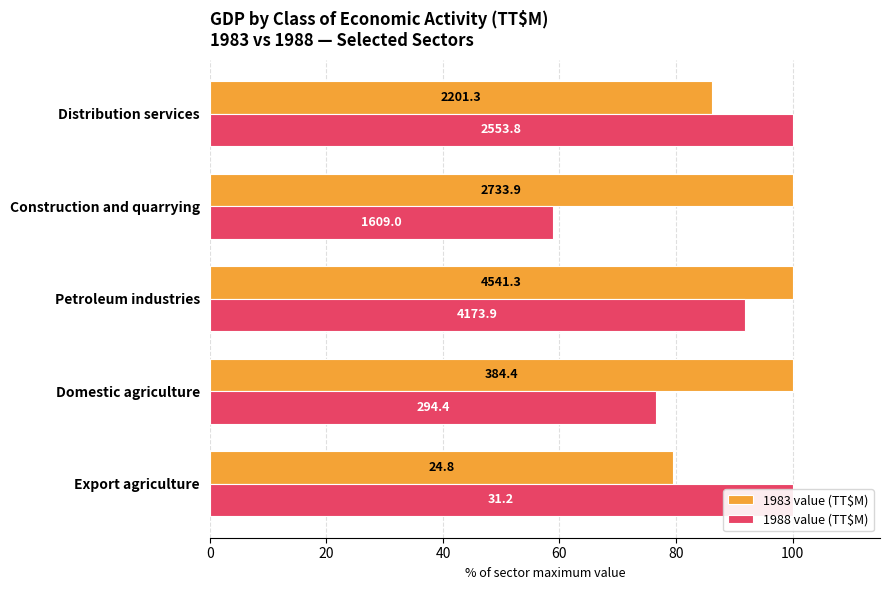

What is the value of the 1983 value (TT$M) bar at the 3rd from the left?

100.0